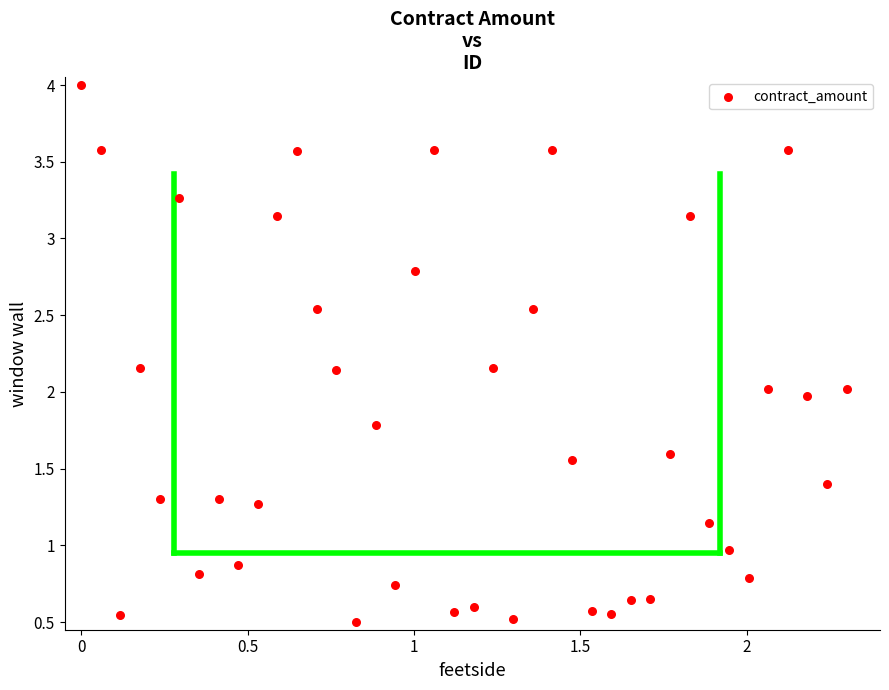

What is the range of Y values (max minus min)?

3.5